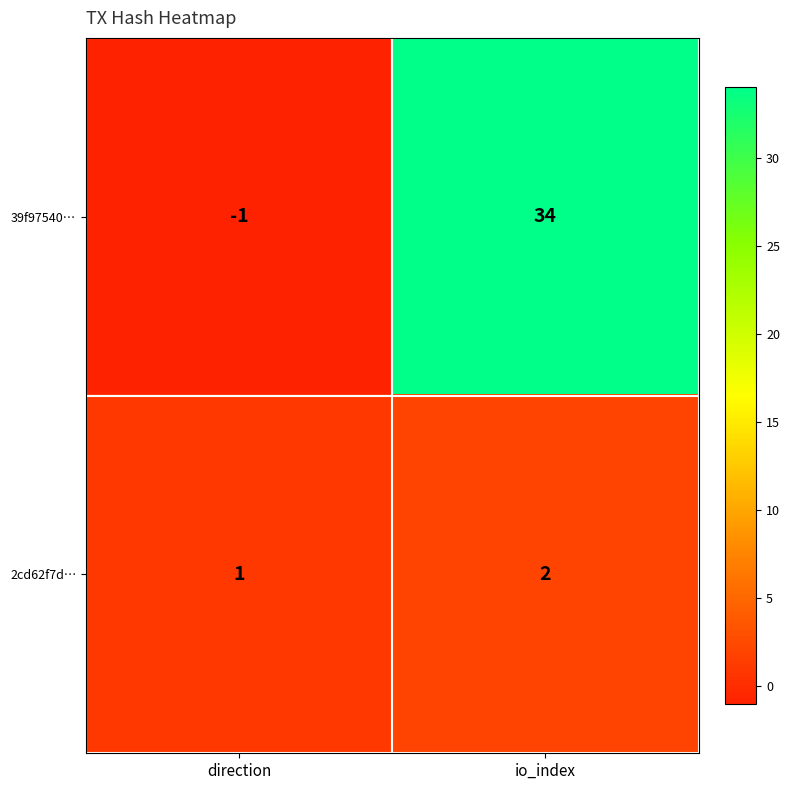

Between direction and io_index, which series saw the biggest shift?

39f97540…